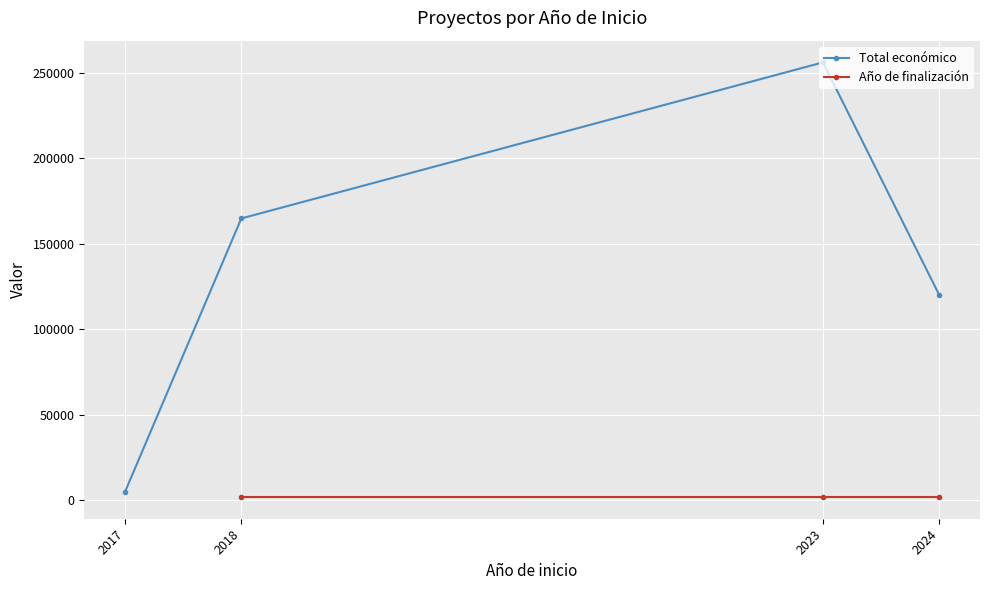

Does the chart display data point markers on the line(s)?

Yes